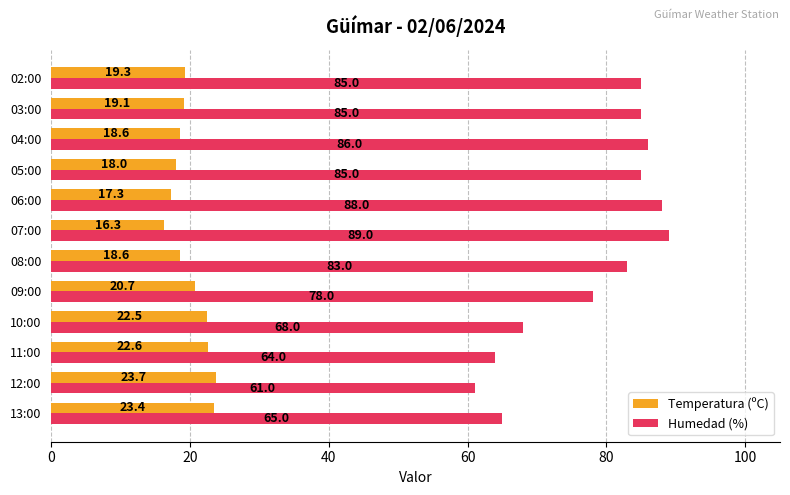

What are all the series names shown in the legend?

Temperatura (ºC), Humedad (%)